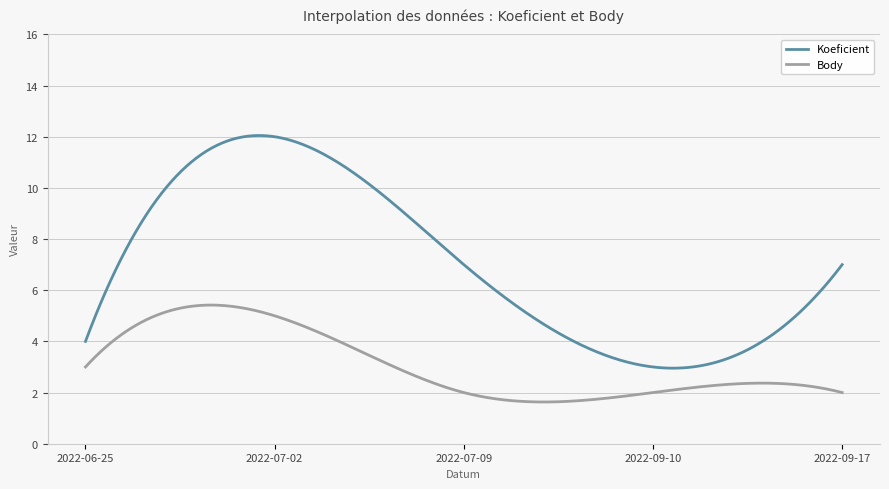

Which series has the largest total across all categories?

Koeficient